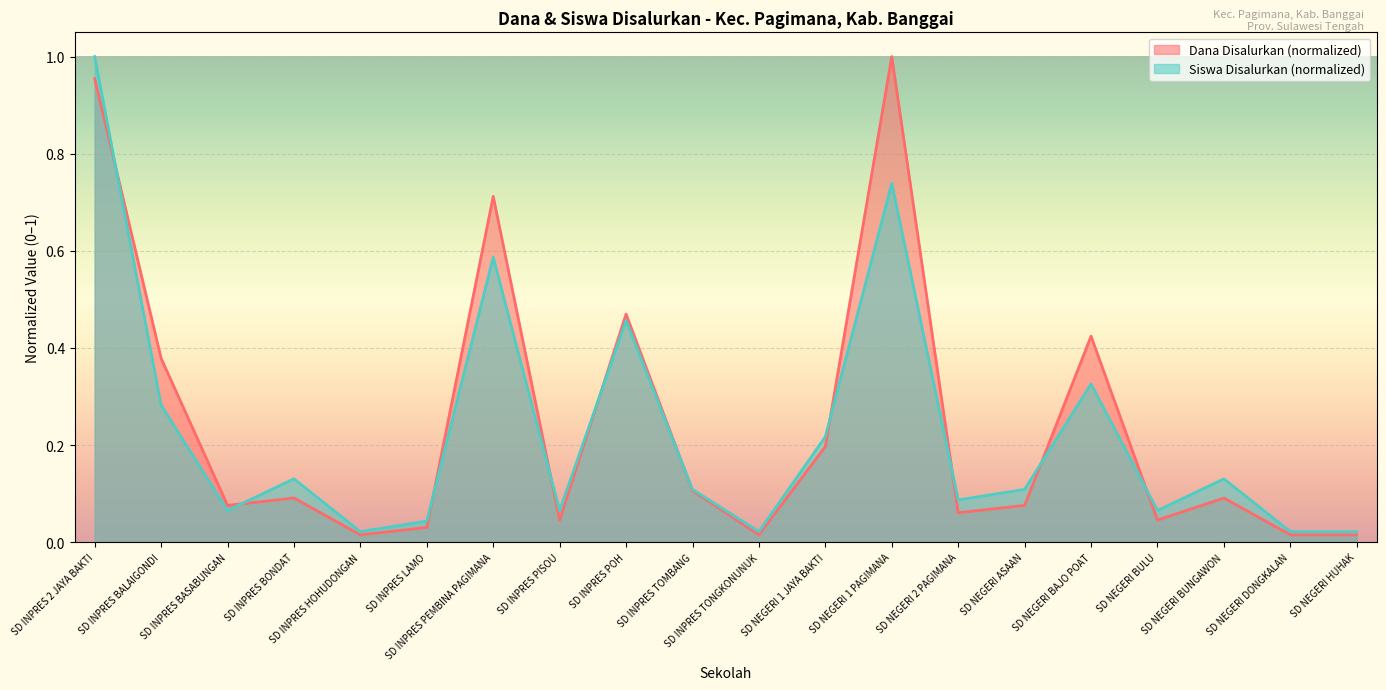

Rank the series at SD NEGERI 1 JAYA BAKTI from lowest to highest value.

Dana Disalurkan (normalized), Siswa Disalurkan (normalized)